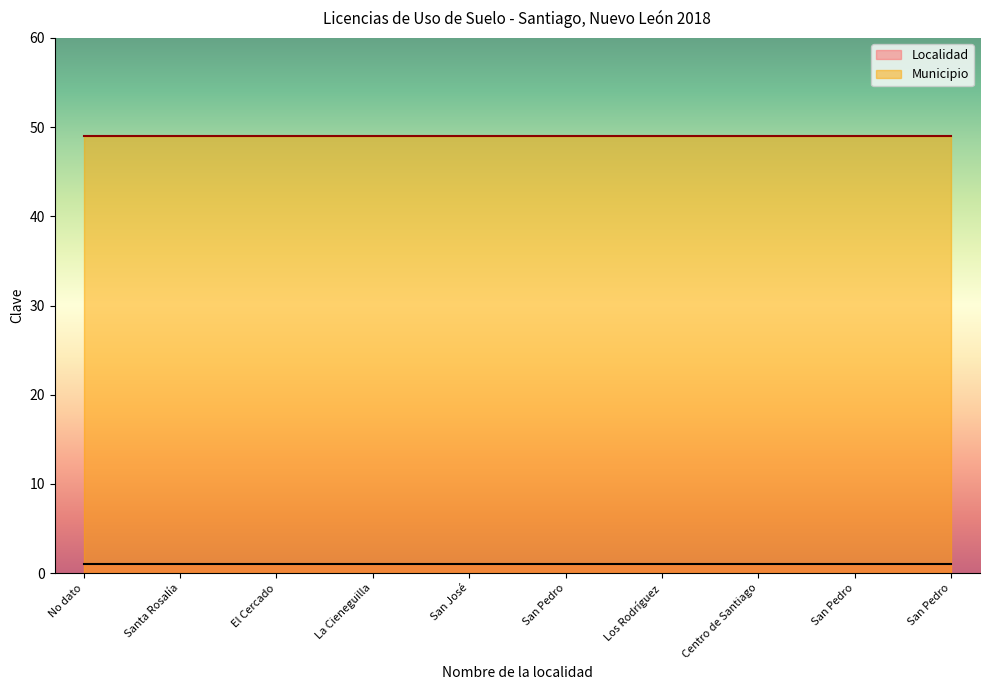

What are all the series names shown in the legend?

Localidad, Municipio